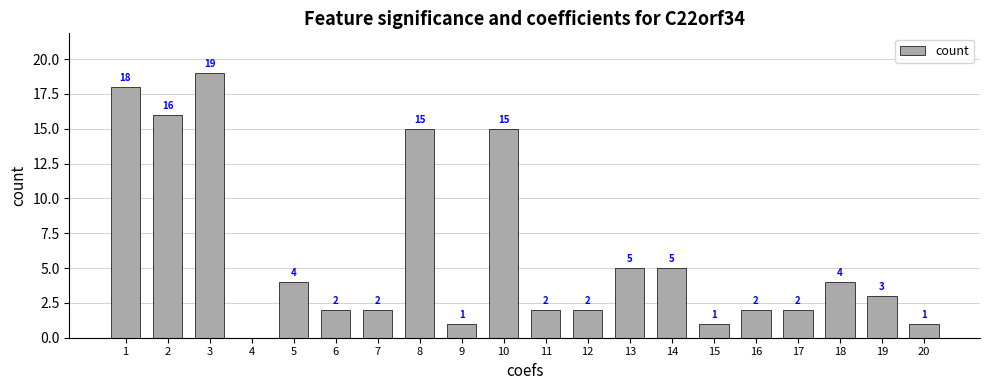

At which category does the chart reach its peak across all series?

3